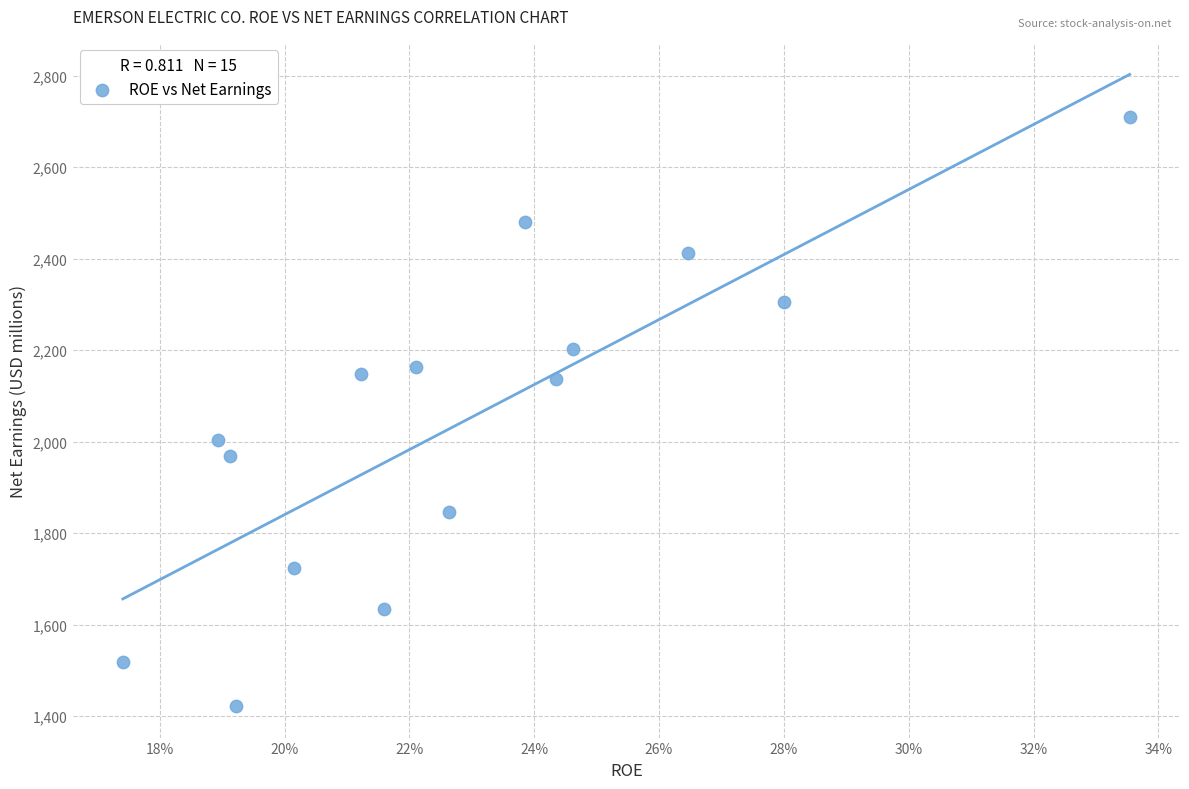

What is the range of Y values (max minus min)?

1288